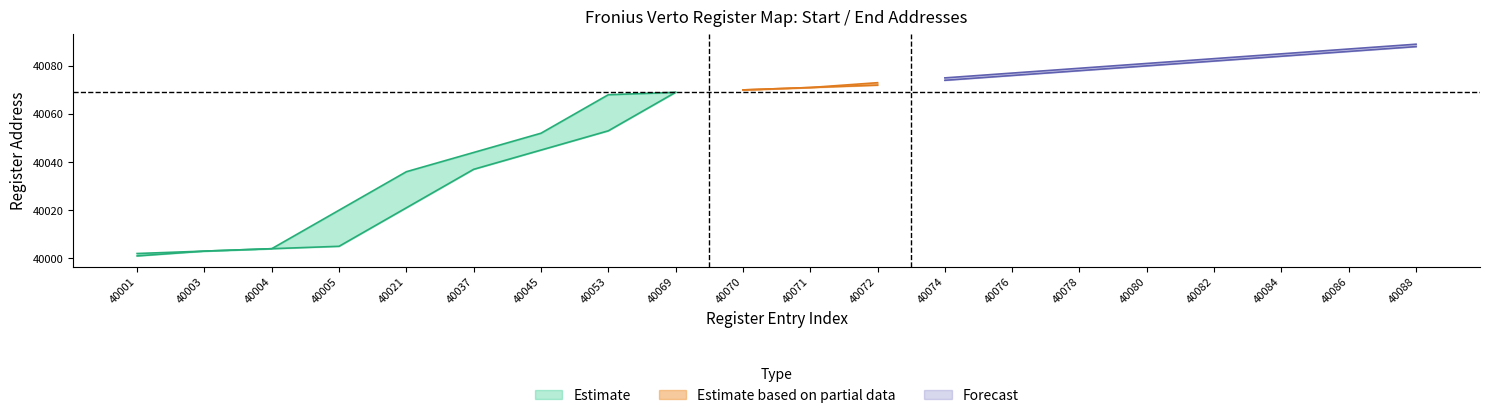

True or false: End and Size intersect in this chart.

False